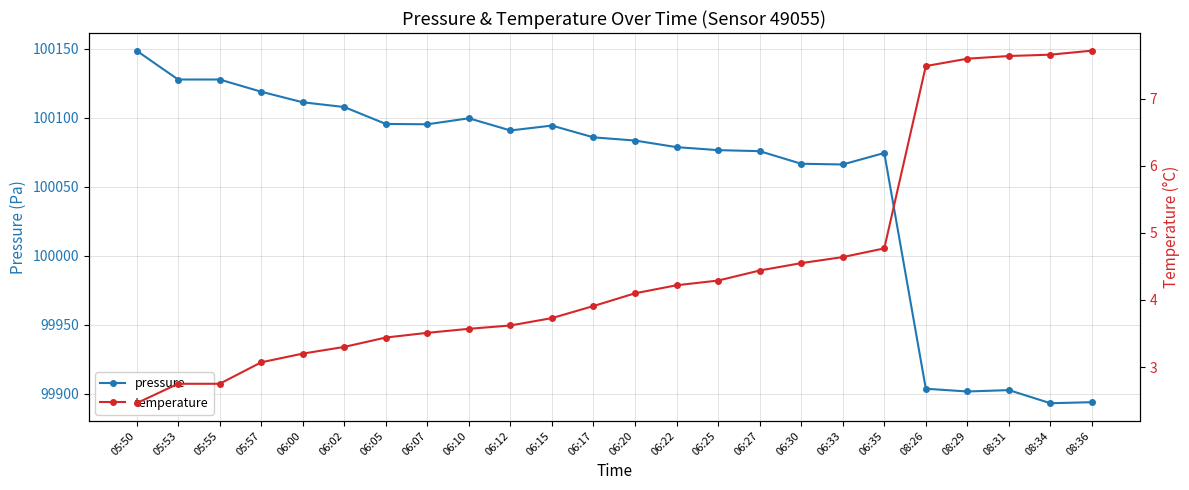

How many lines are shown in the chart?

2